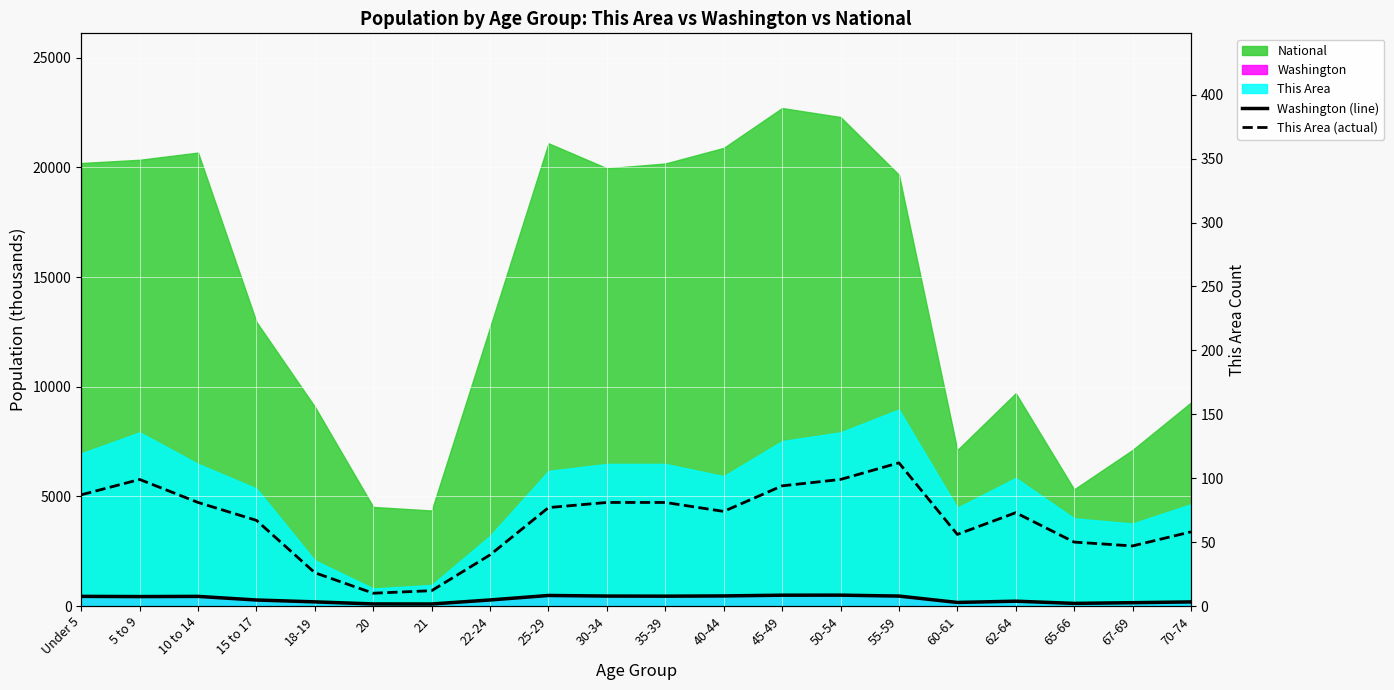

What is the label of the 13th point from the left?

45-49